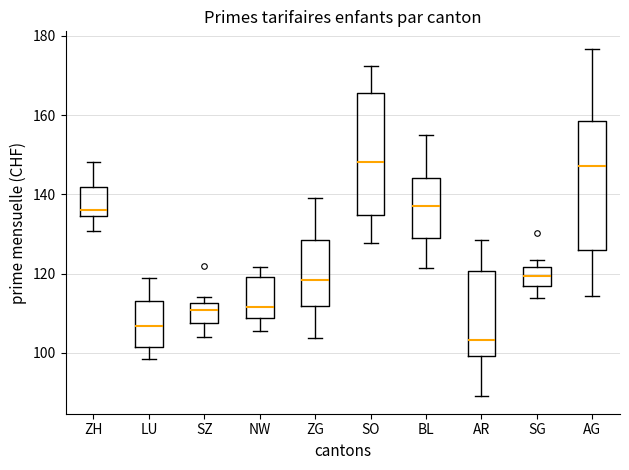

Reading left to right, read every box against the y-axis: the position of its median line, the range the box covers, and the ends of its whiskers. The values are not printed on the chart, so give them approximately, as read against the axis.

ZH: median 136, box 134 to 142, whiskers 130 to 148
LU: median 106, box 102 to 114, whiskers 98 to 120
SZ: median 110, box 108 to 112, whiskers 104 to 114
NW: median 112, box 108 to 120, whiskers 106 to 122
ZG: median 118, box 112 to 128, whiskers 104 to 140
SO: median 148, box 134 to 166, whiskers 128 to 172
BL: median 138, box 128 to 144, whiskers 122 to 156
AR: median 104, box 100 to 120, whiskers 90 to 128
SG: median 120, box 116 to 122, whiskers 114 to 124
AG: median 148, box 126 to 158, whiskers 114 to 176